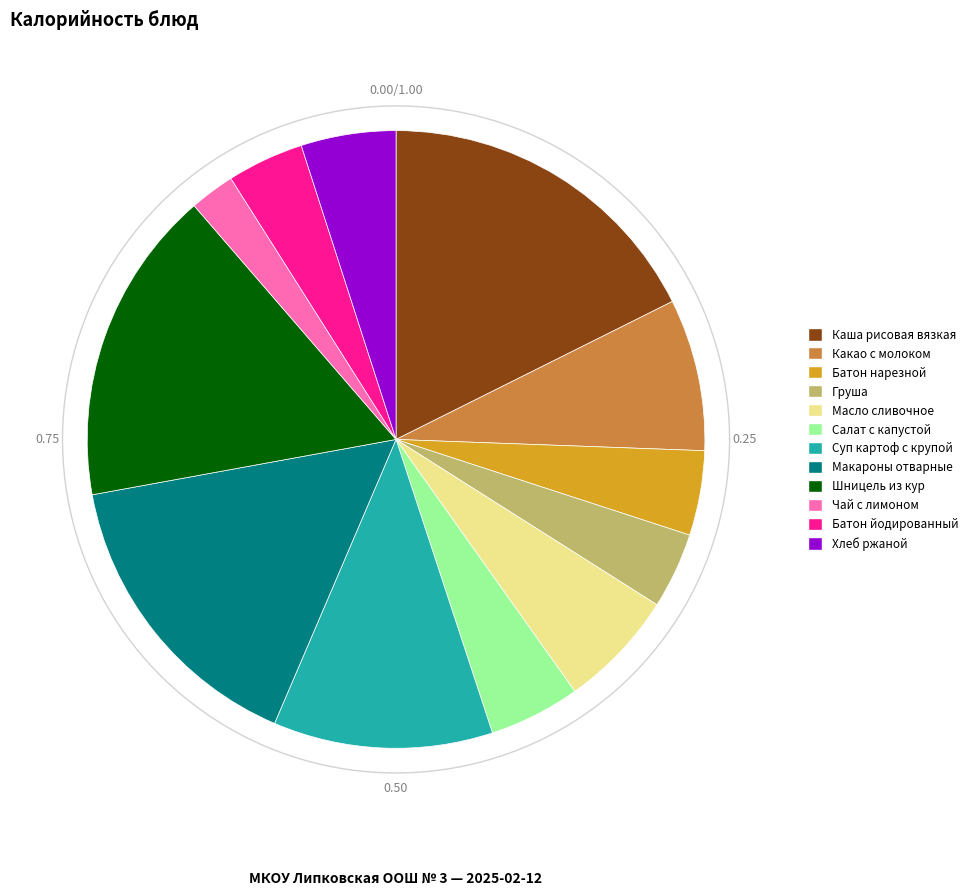

To the nearest percent, what portion does Батон нарезной represent?

4%